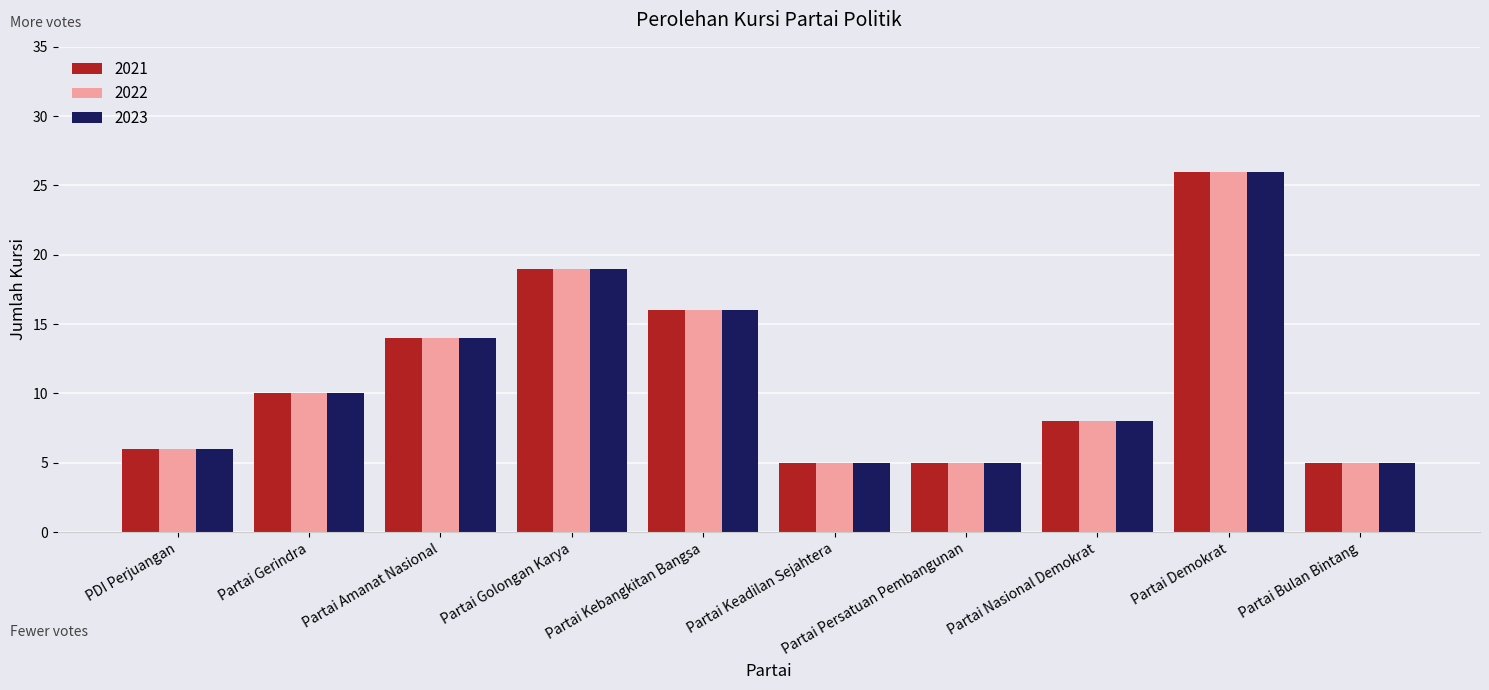

What is the difference between the maximum and minimum values in the 2022 series?

21